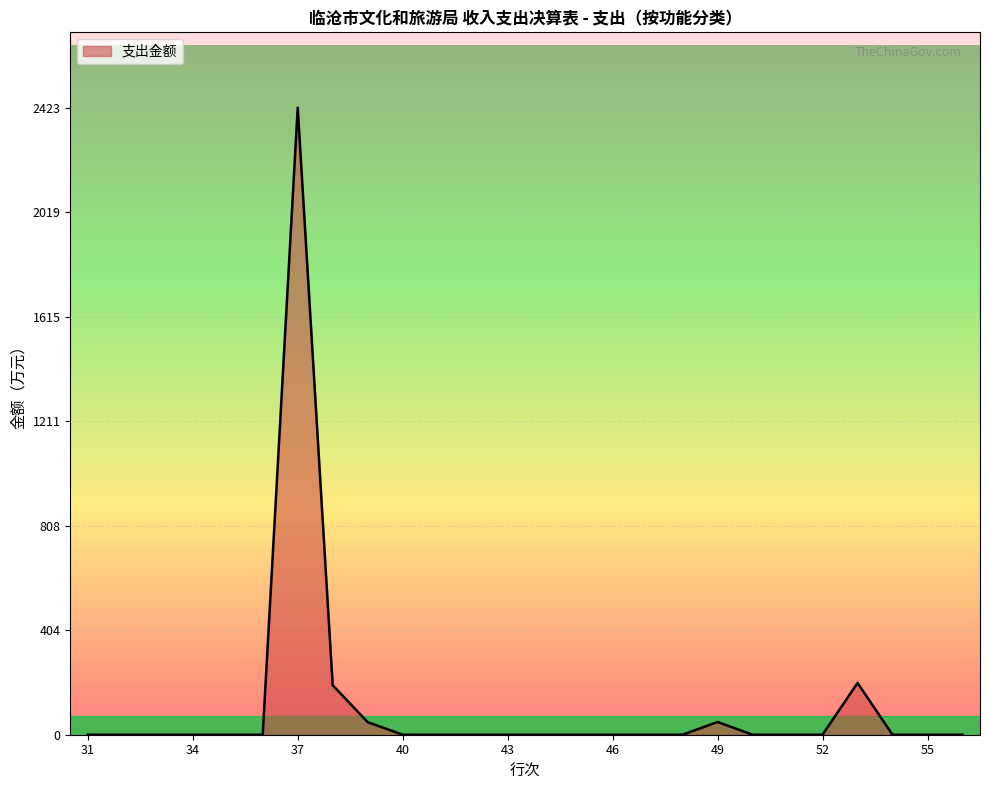

What is the maximum value shown in the chart?

2422.7